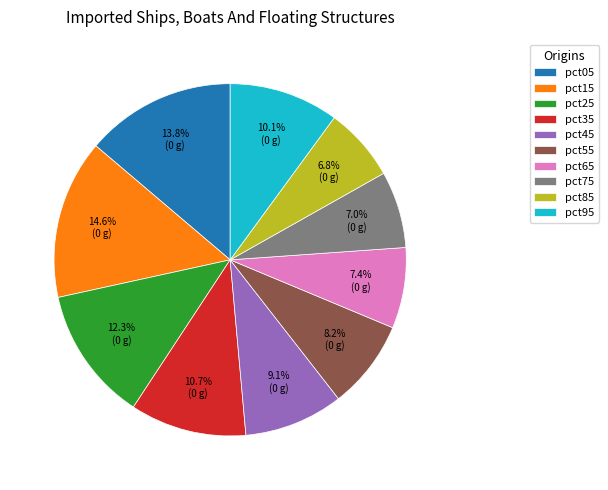

True or false: pct95 accounts for 10% of the total.

True